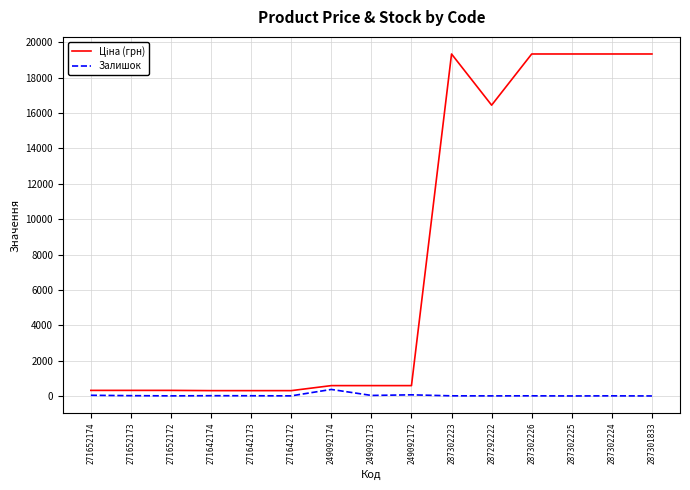

Is it true that Залишок equals 6.0 at 287302224?

True